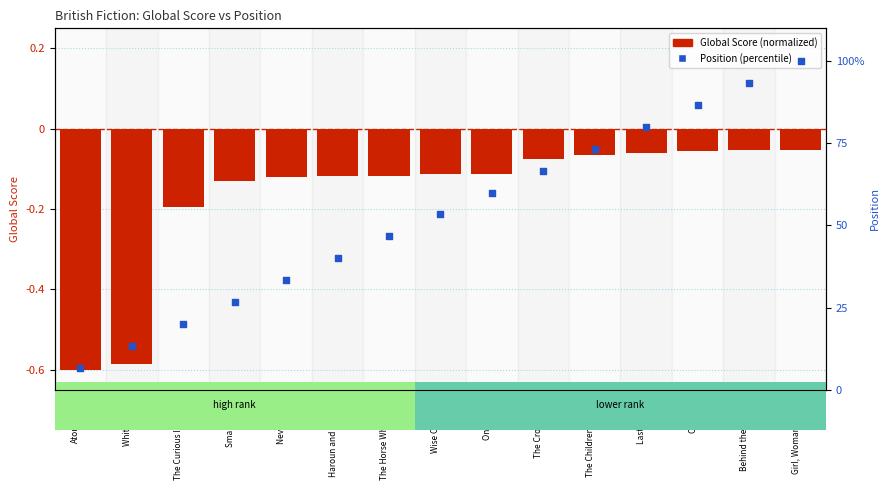

What are all the series names shown in the legend?

Global Score, Position